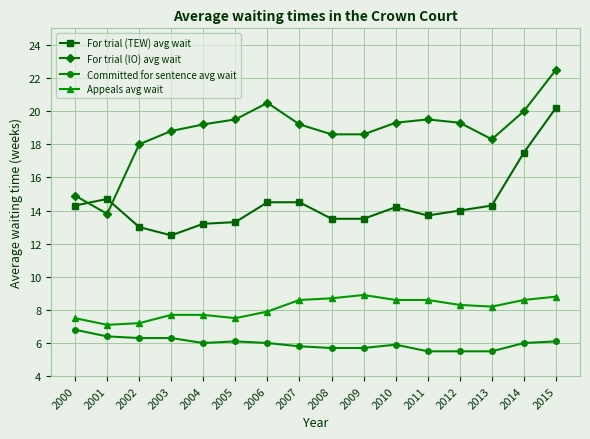

Is it true that Committed for sentence avg wait equals 10.1 at 2003?

False